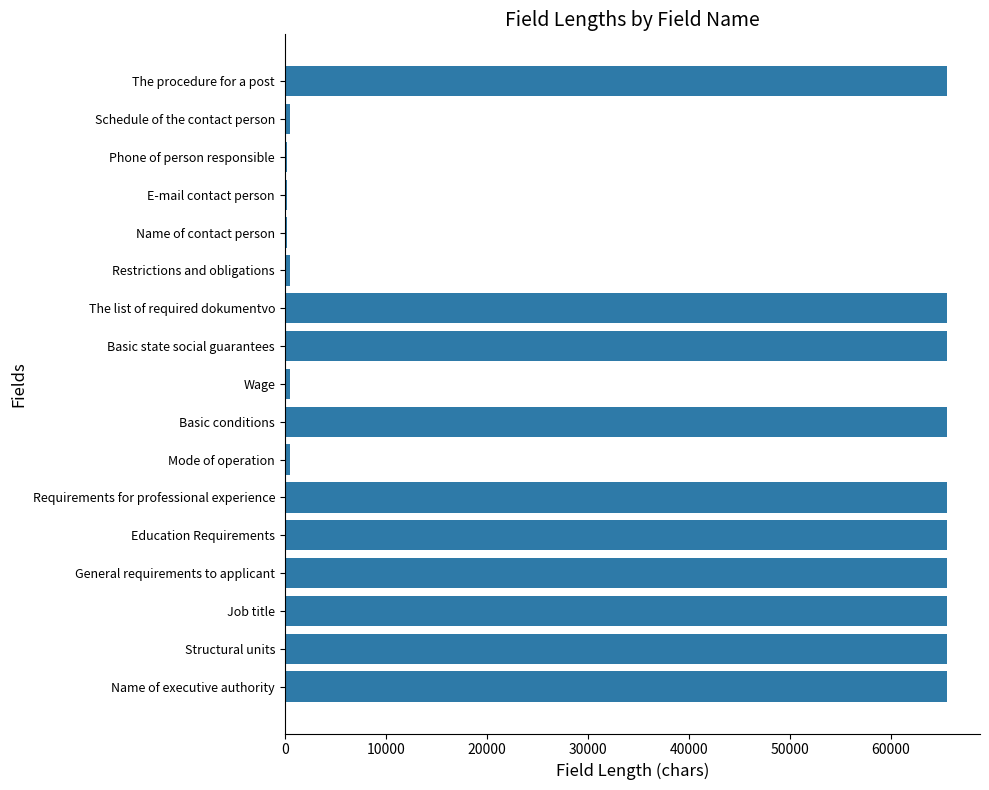

What is the average value?

38716